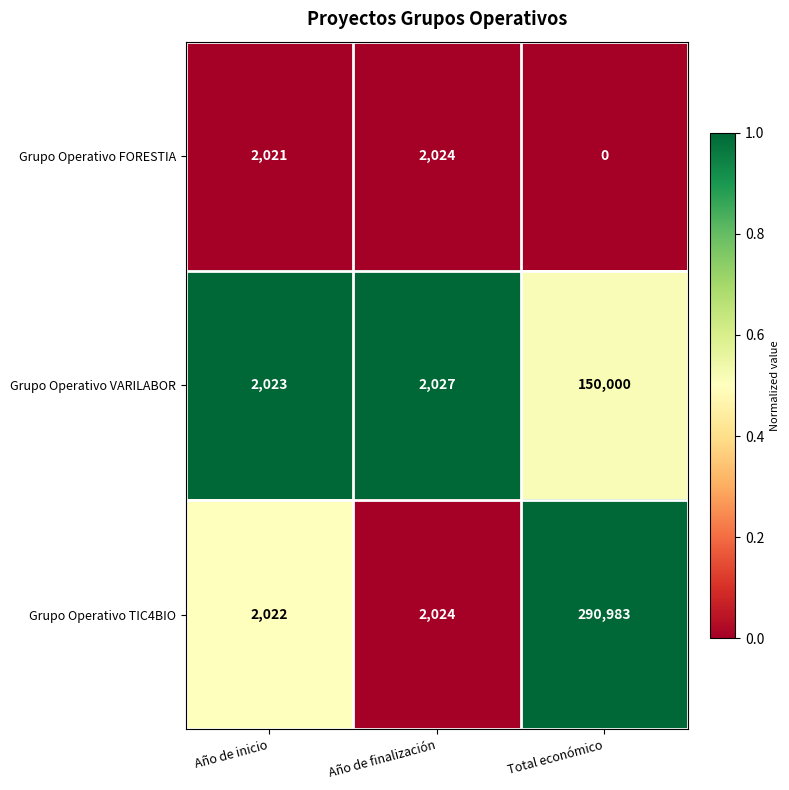

Which series has the largest range (max minus min)?

Grupo Operativo TIC4BIO